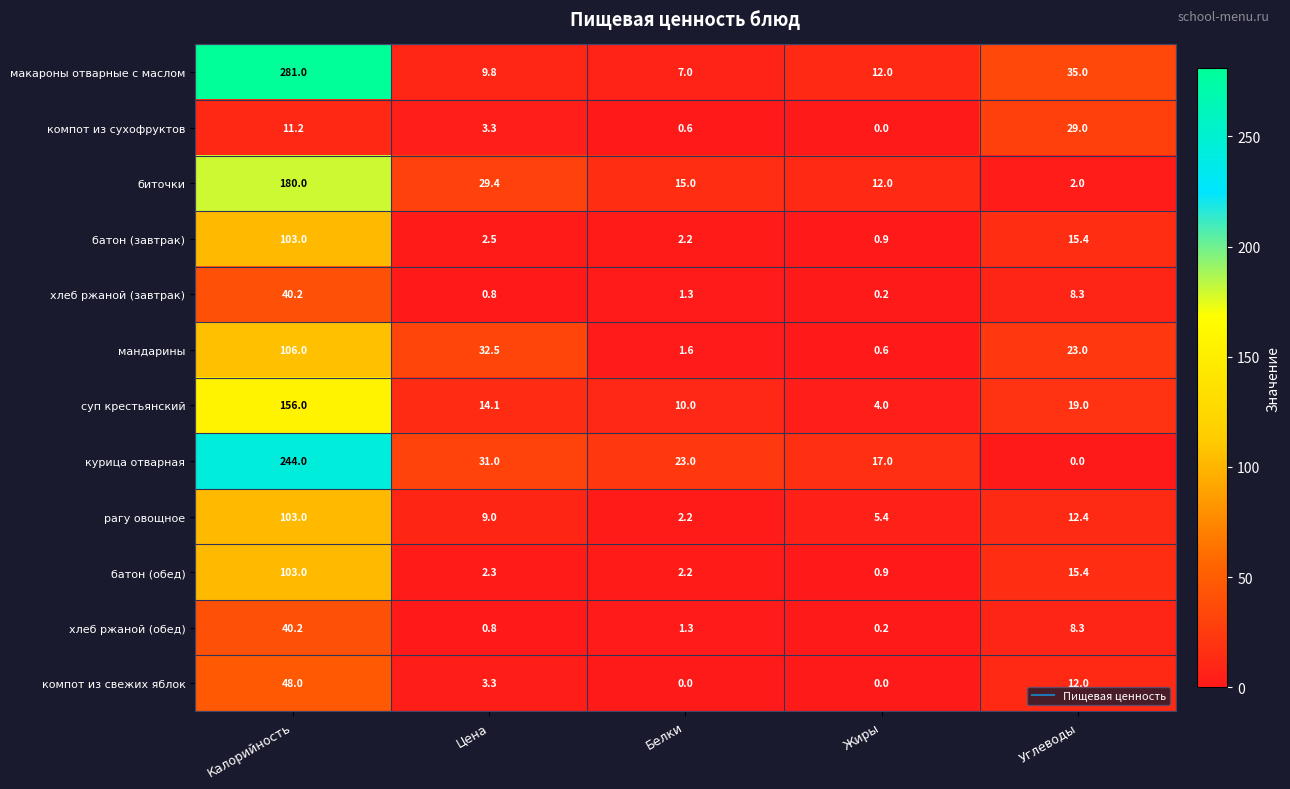

What is the sum of the компот из сухофруктов values at Калорийность and Жиры?

11.2